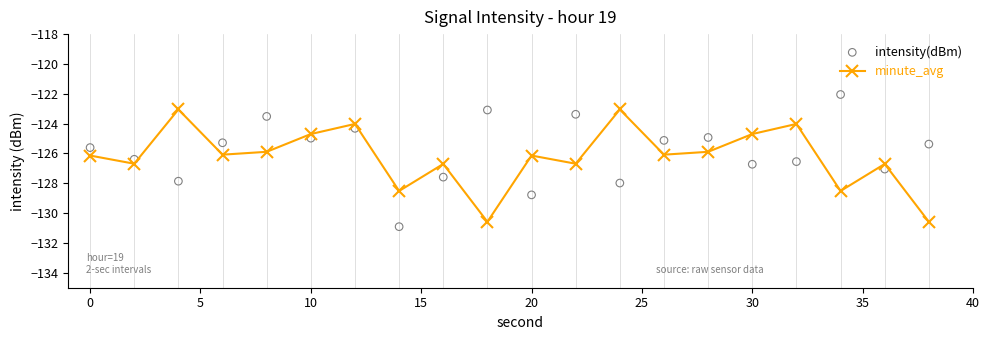

Which series reaches the minimum Y coordinate?

intensity(dBm)